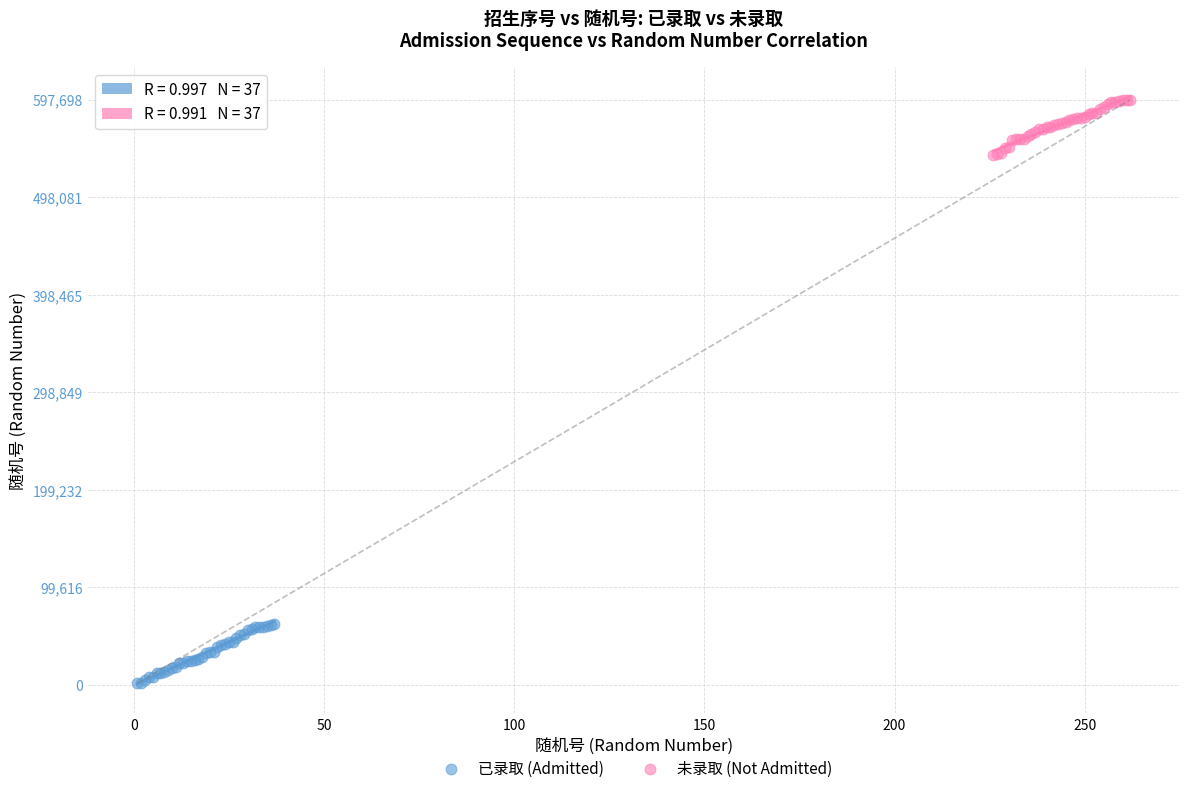

Which series has the largest Y range (max minus min)?

已录取 (Admitted)